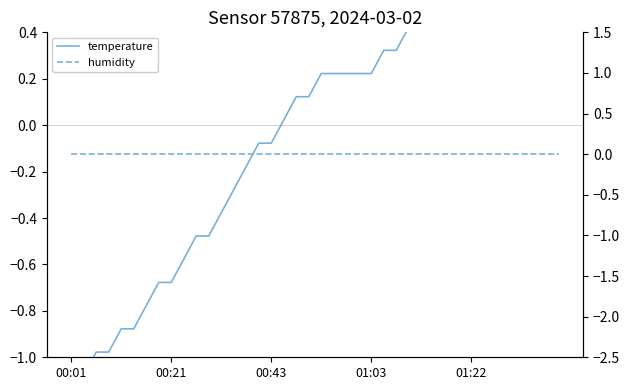

True or false: temperature has a value of 0.1 at 18.

False